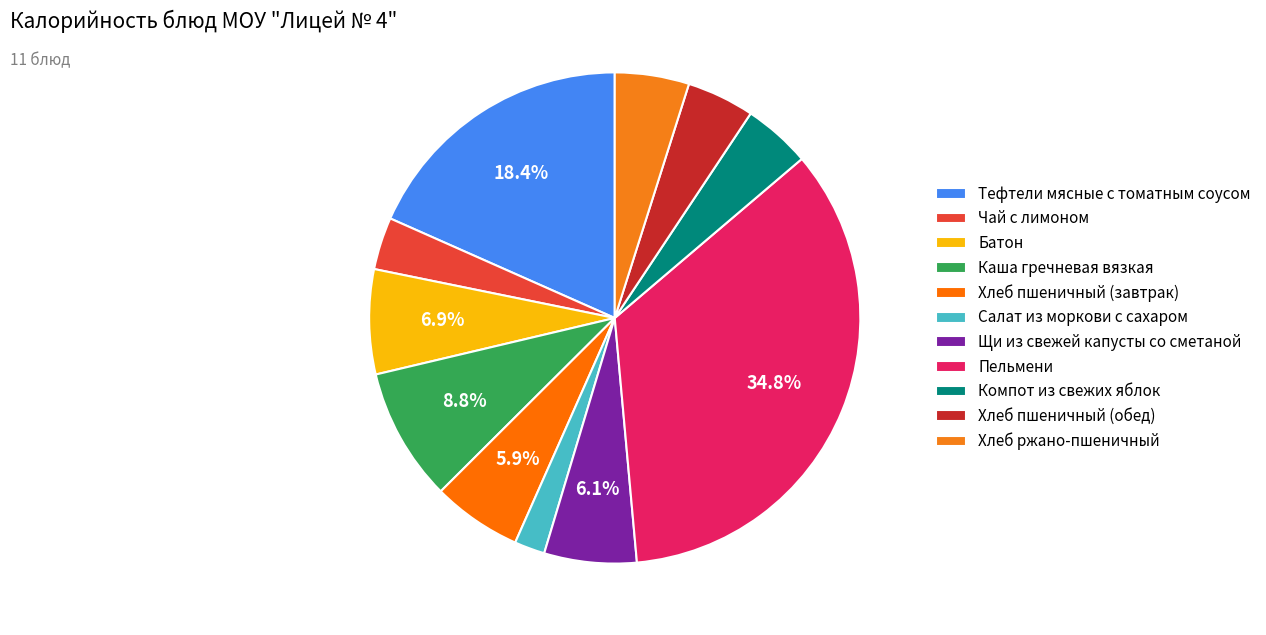

Combined, do Тефтели мясные с томатным соусом and Хлеб ржано-пшеничный account for over 50%?

No